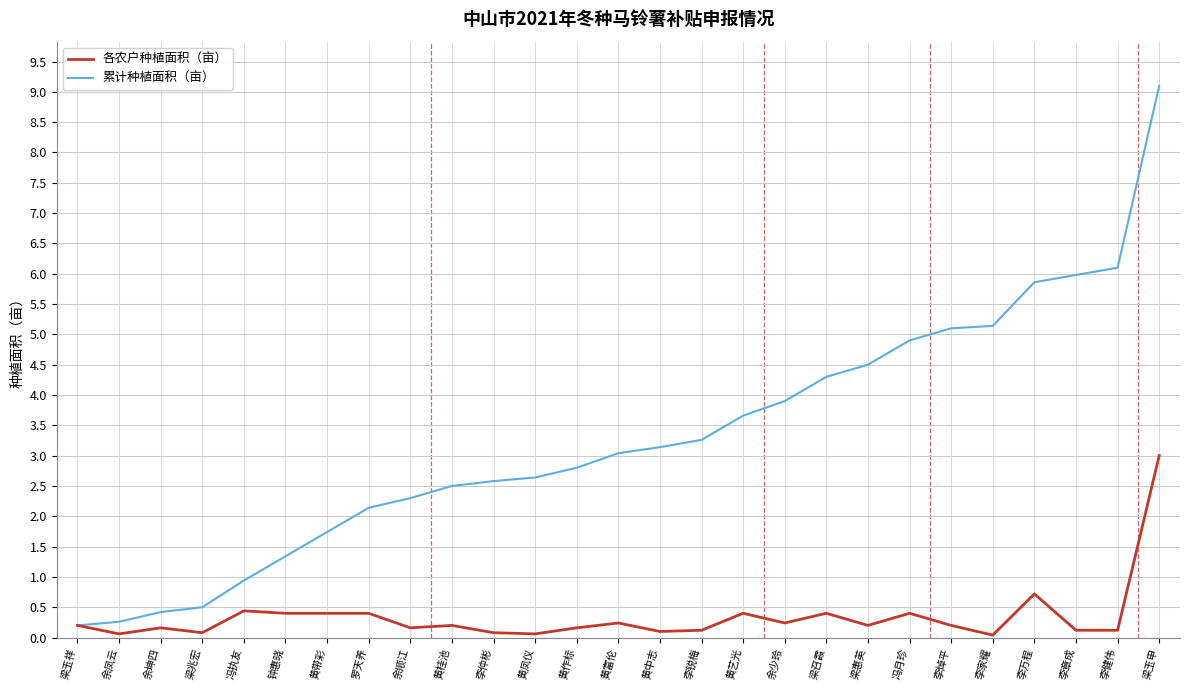

The value of 各农户种植面积（亩） at 李焯平 is 0.2. True or false?

True